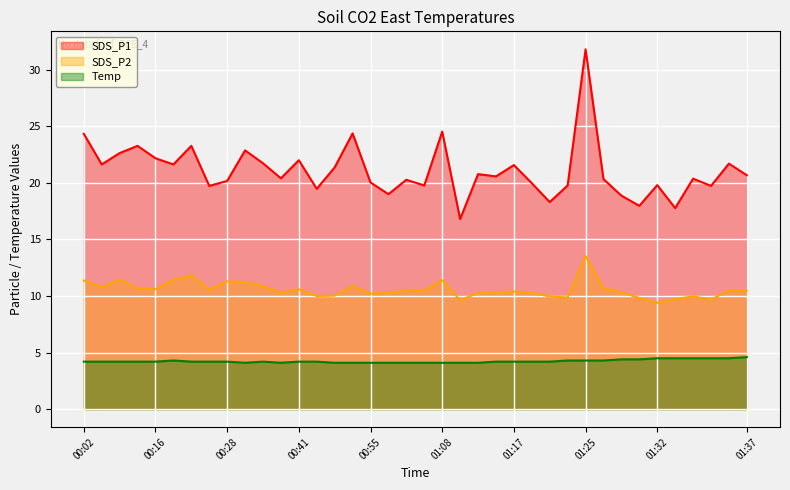

What are all the series names shown in the legend?

SDS_P1, SDS_P2, Temp